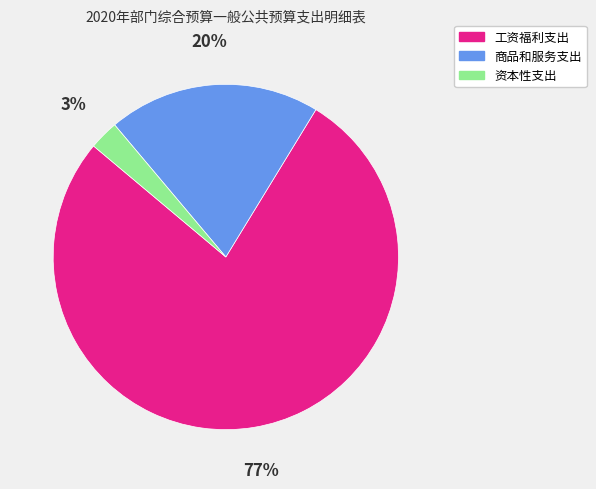

True or false: 资本性支出 accounts for 3% of the total.

True